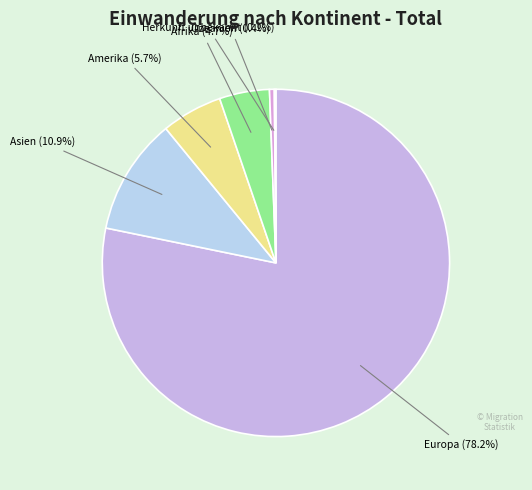

What is the smallest slice in the pie chart?

Herkunft unbekannt